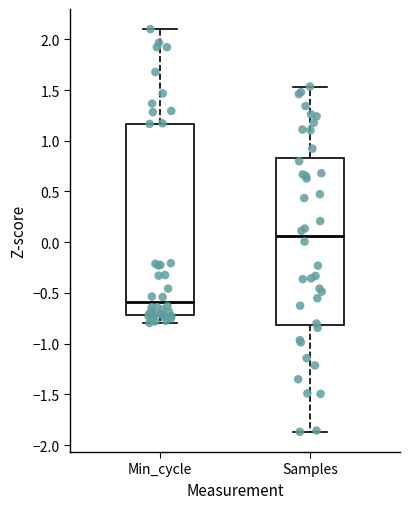

Reading left to right, read every box against the y-axis: the position of its median line, the range the box covers, and the ends of its whiskers. The values are not printed on the chart, so give them approximately, as read against the axis.

Min_cycle: median -0.60, box -0.70 to 1.15, whiskers -0.80 to 2.10
Samples: median 0.05, box -0.80 to 0.85, whiskers -1.85 to 1.55